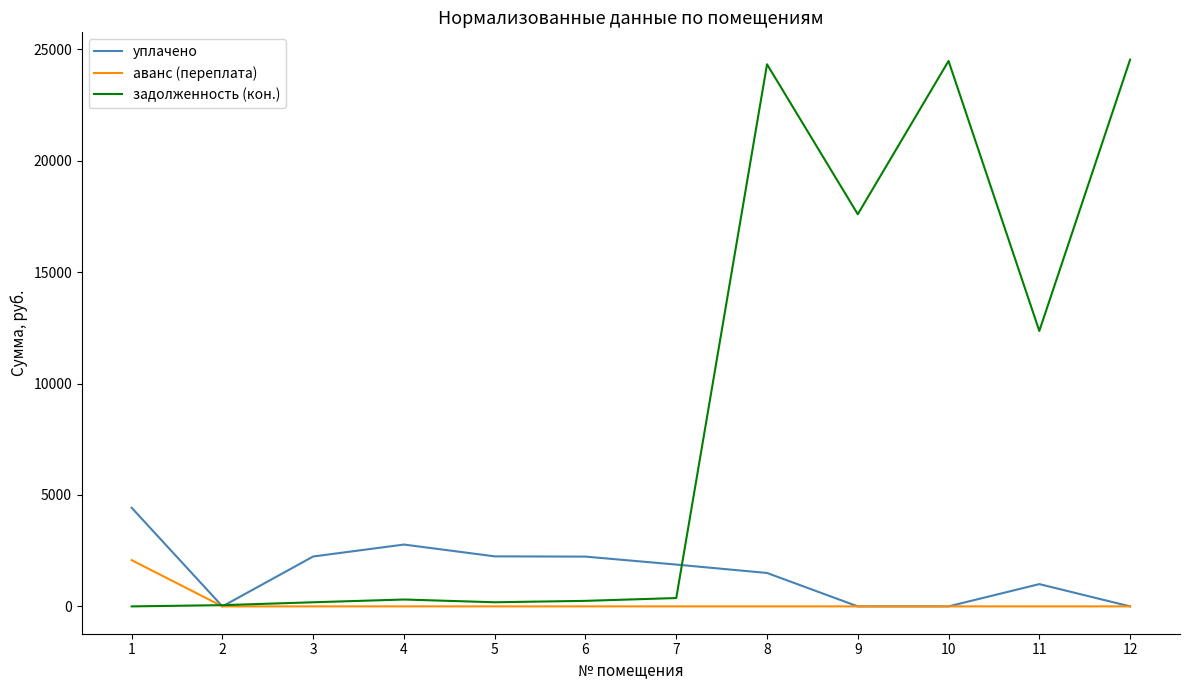

Rank the series at 8 from highest to lowest value.

задолженность (кон.), уплачено, аванс (переплата)